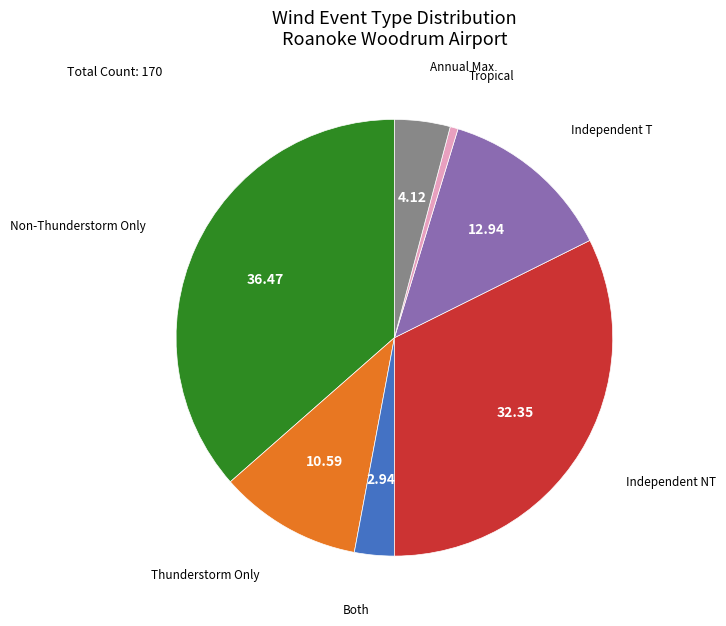

Is there any slice that represents more than half of the pie?

No